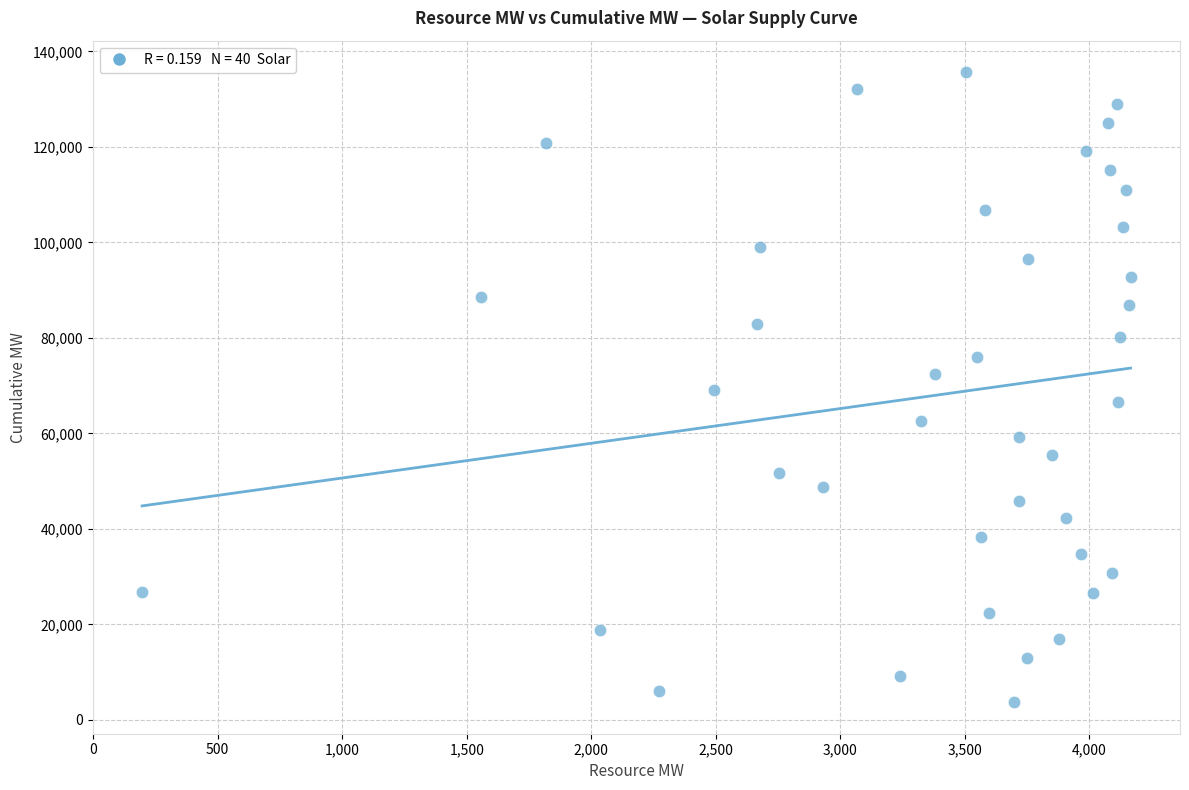

What is the range of Y values (max minus min)?

131957.7